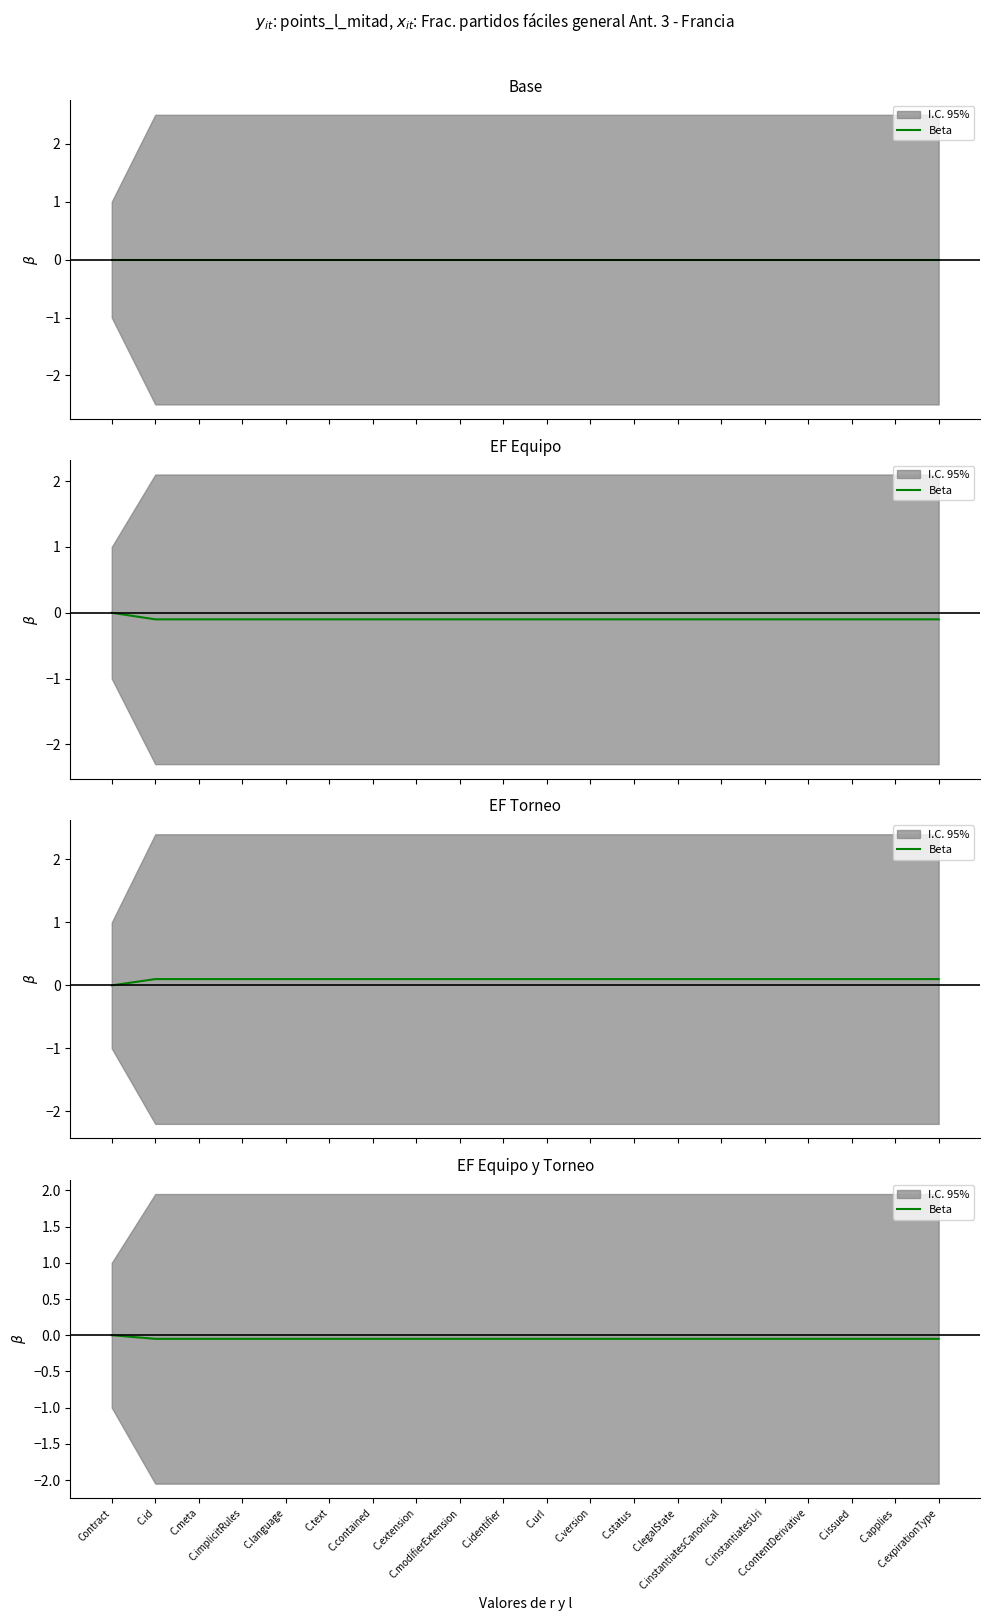

Is it true that the value at C.contained is -0.1?

True